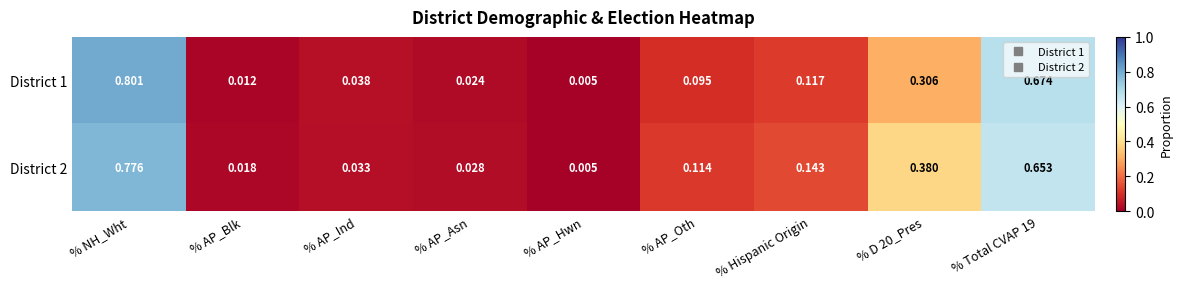

Which label corresponds to the smallest value in the chart?

% AP_Hwn